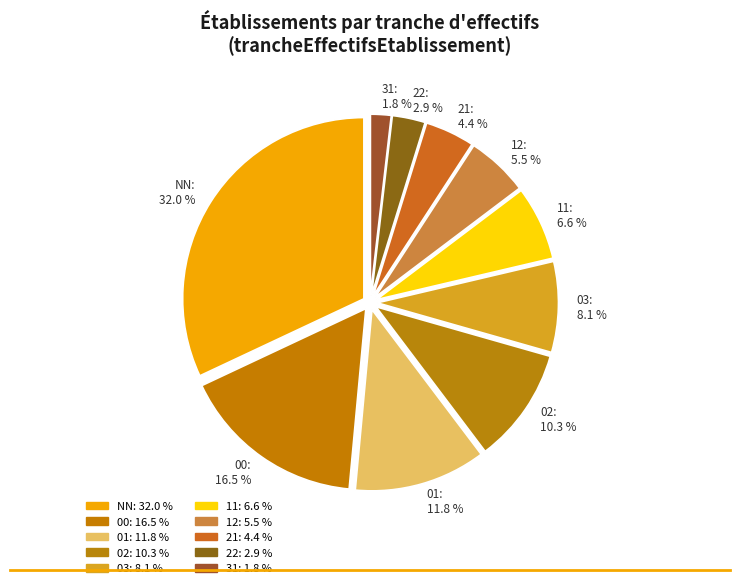

Combined, do 01 and 21 account for over 50%?

No